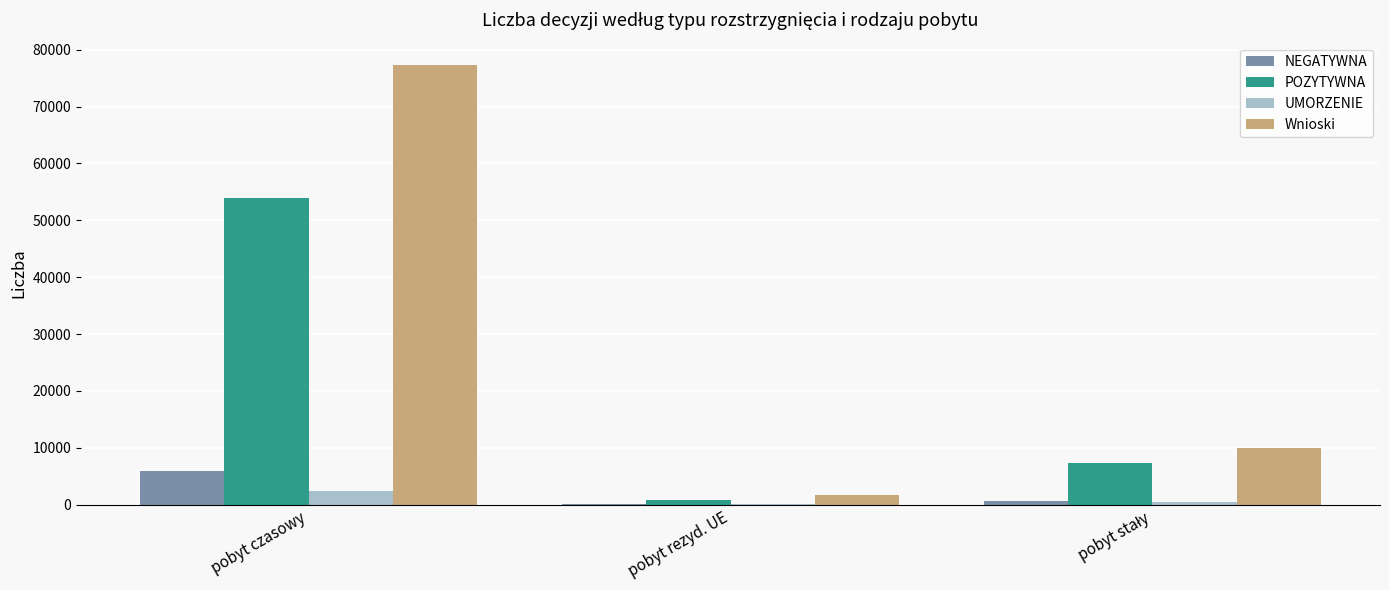

At which category is the sum across all series the highest?

pobyt czasowy